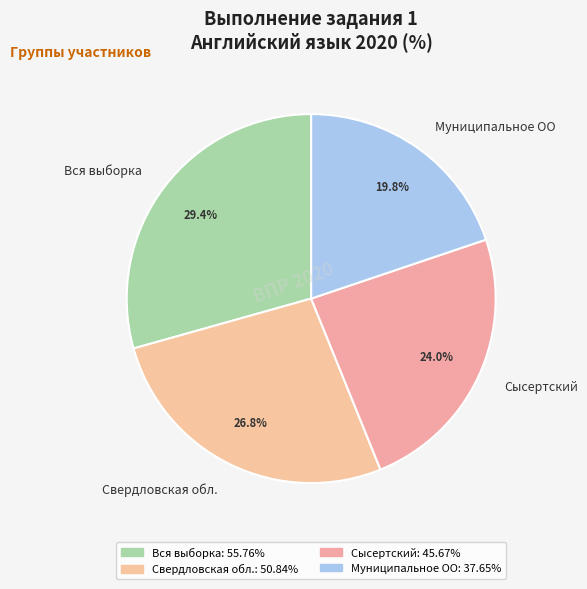

Which slice is the largest?

Вся выборка